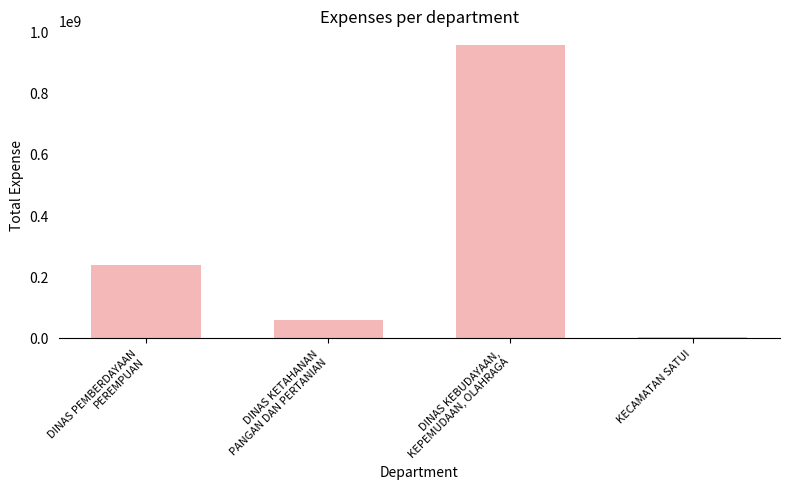

Reading left to right, list all the values displayed in this chart.

DINAS PEMBERDAYAAN
PEREMPUAN=237688830	DINAS KETAHANAN
PANGAN DAN PERTANIAN=57360000	DINAS KEBUDAYAAN,
KEPEMUDAAN, OLAHRAGA=954899800	KECAMATAN SATUI=3600000